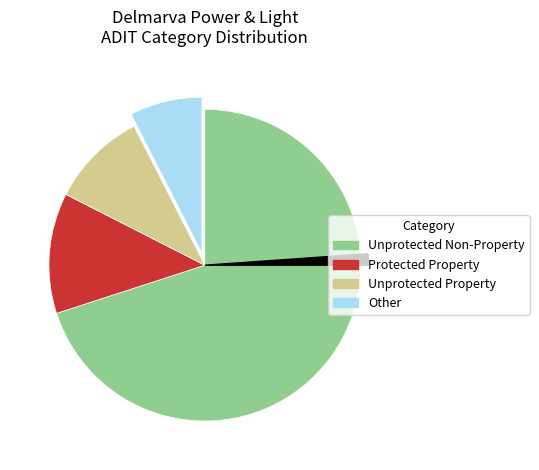

To the nearest percent, what is the difference between the Protected Property and Unprotected Property slice percentages?

2%